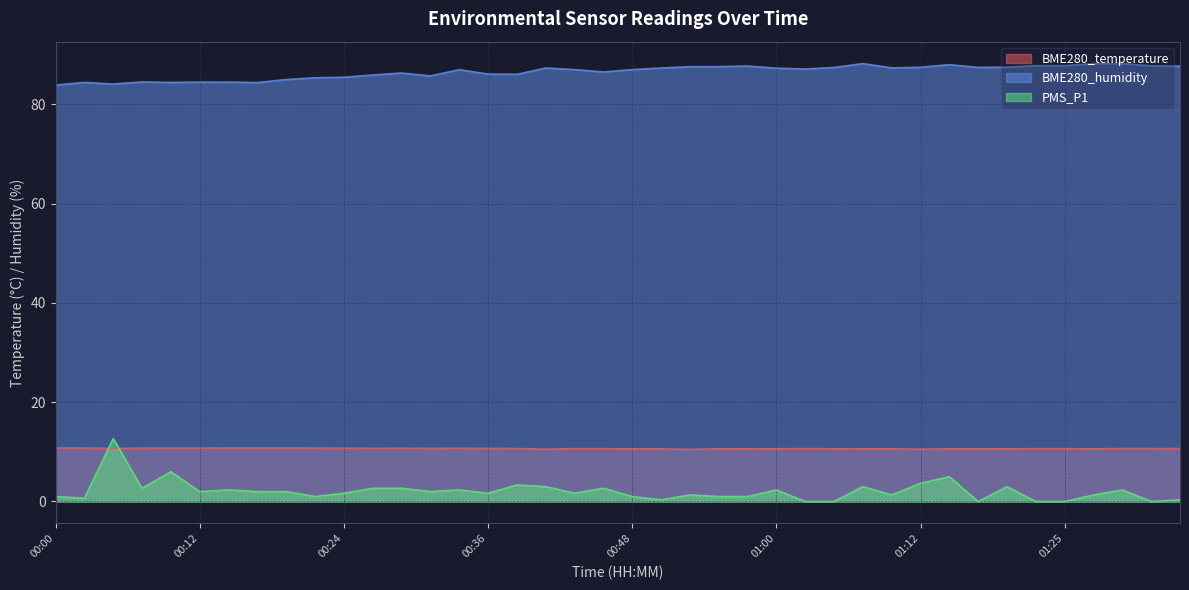

Which series has the largest total across all categories?

BME280_humidity